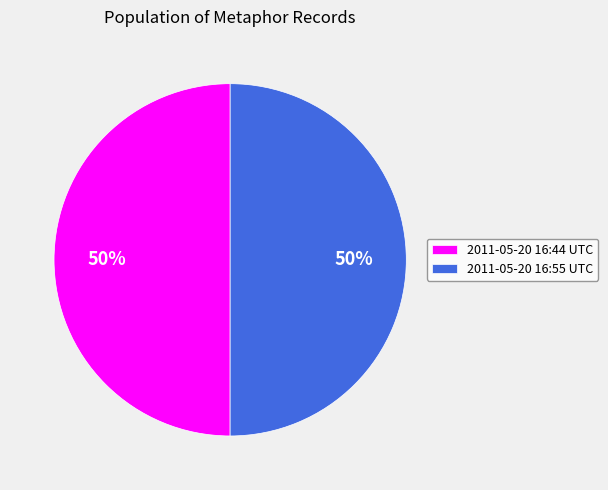

Approximately how many times larger is the value at 2011-05-20 16:44 UTC compared to 2011-05-20 16:55 UTC?

1.0